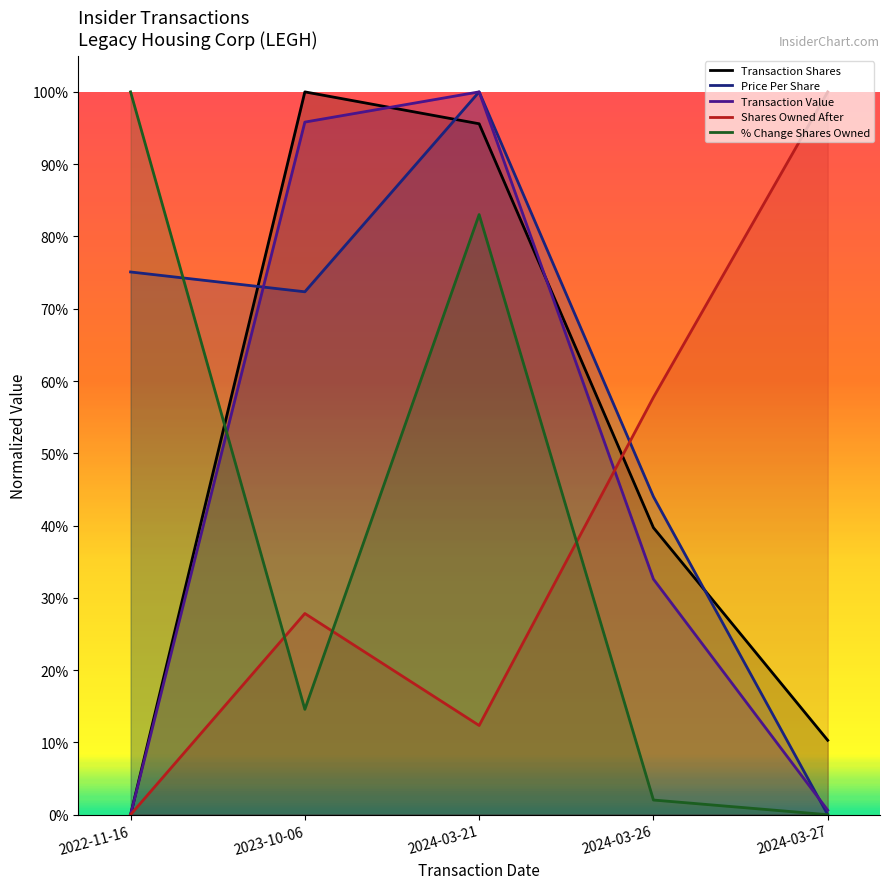

How many lines are shown in the chart?

5